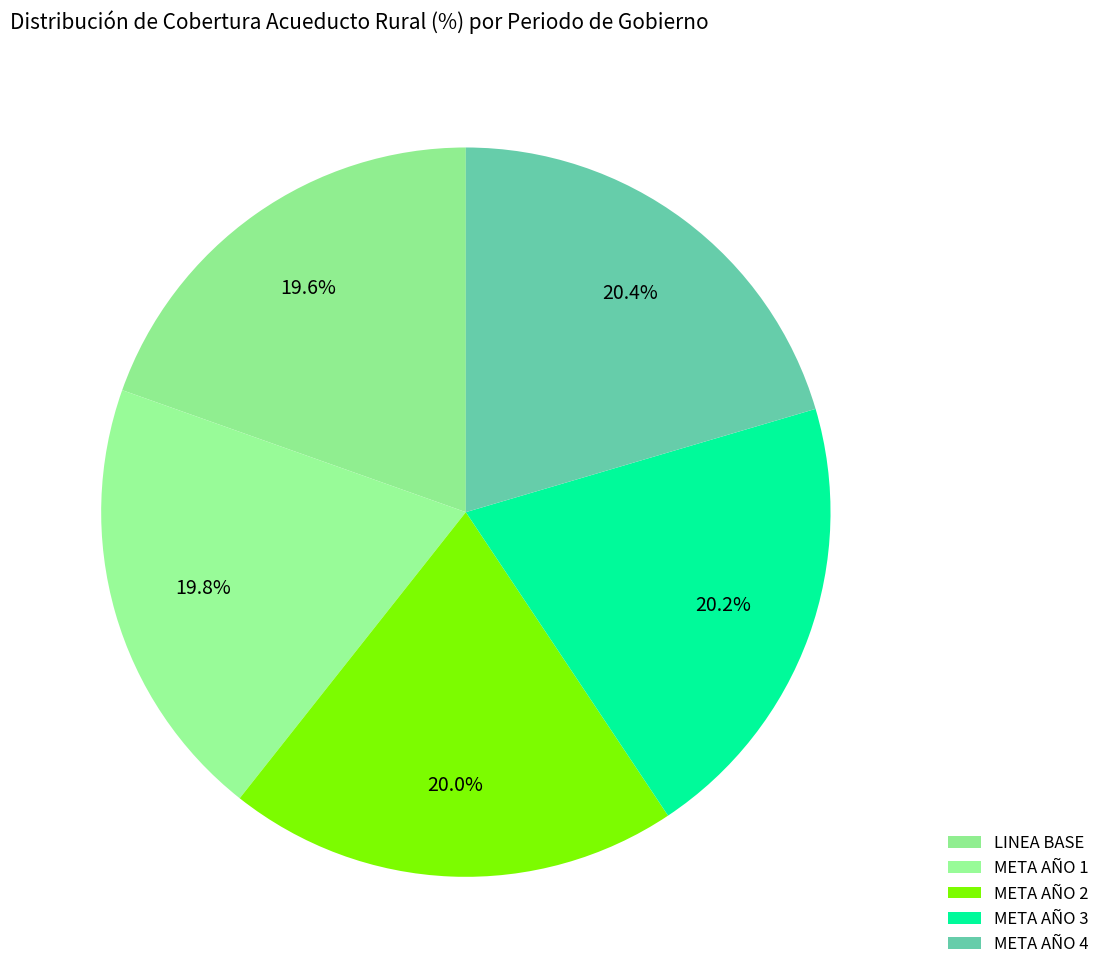

Which has a higher value, META AÑO 1 or META AÑO 3?

META AÑO 3